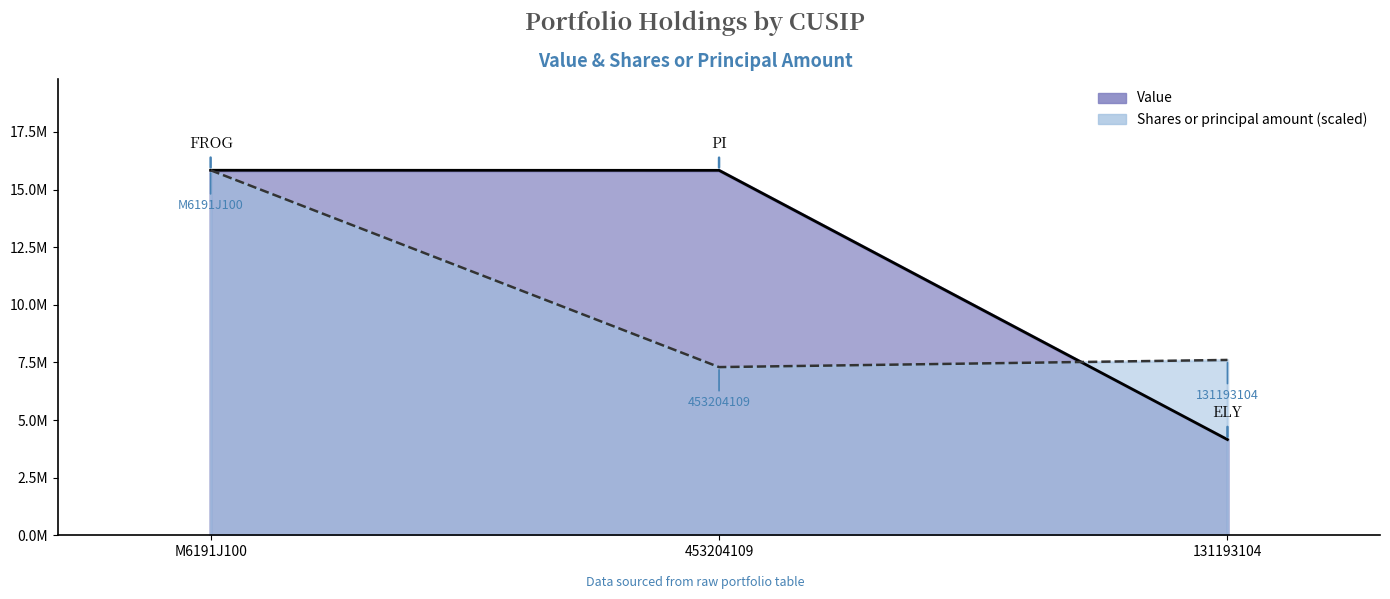

At which category is the sum across all series the highest?

M6191J100